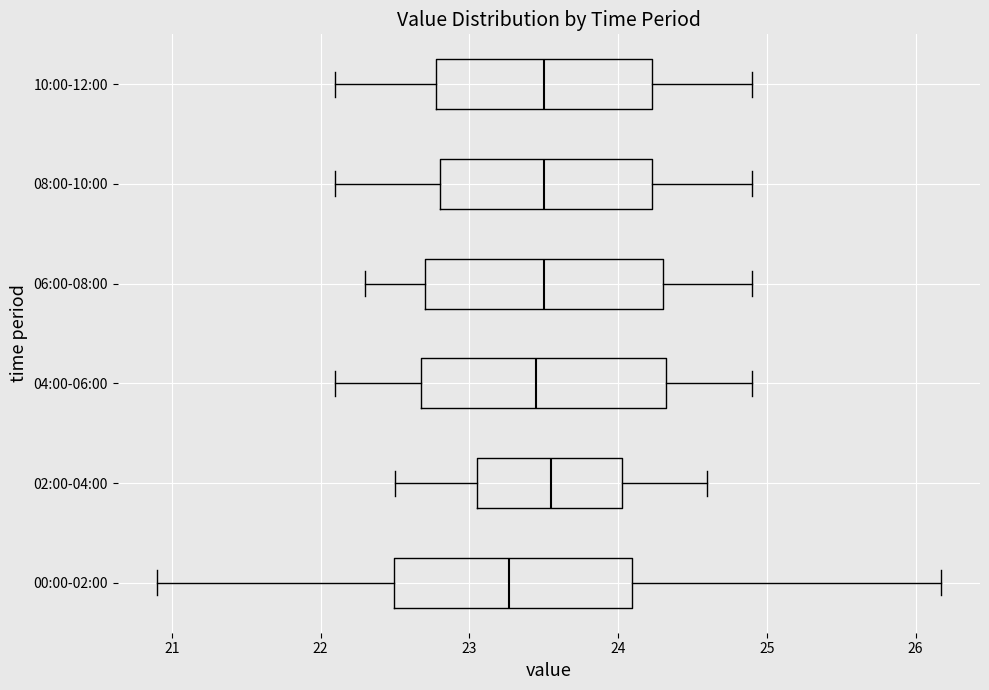

Reading bottom to top, read every box against the x-axis: the position of its median line, the range the box covers, and the ends of its whiskers. The values are not printed on the chart, so give them approximately, as read against the axis.

00:00-02:00: median 23.3, box 22.5 to 24.1, whiskers 20.9 to 26.2
02:00-04:00: median 23.6, box 23.1 to 24.0, whiskers 22.5 to 24.6
04:00-06:00: median 23.5, box 22.7 to 24.3, whiskers 22.1 to 24.9
06:00-08:00: median 23.5, box 22.7 to 24.3, whiskers 22.3 to 24.9
08:00-10:00: median 23.5, box 22.8 to 24.2, whiskers 22.1 to 24.9
10:00-12:00: median 23.5, box 22.8 to 24.2, whiskers 22.1 to 24.9